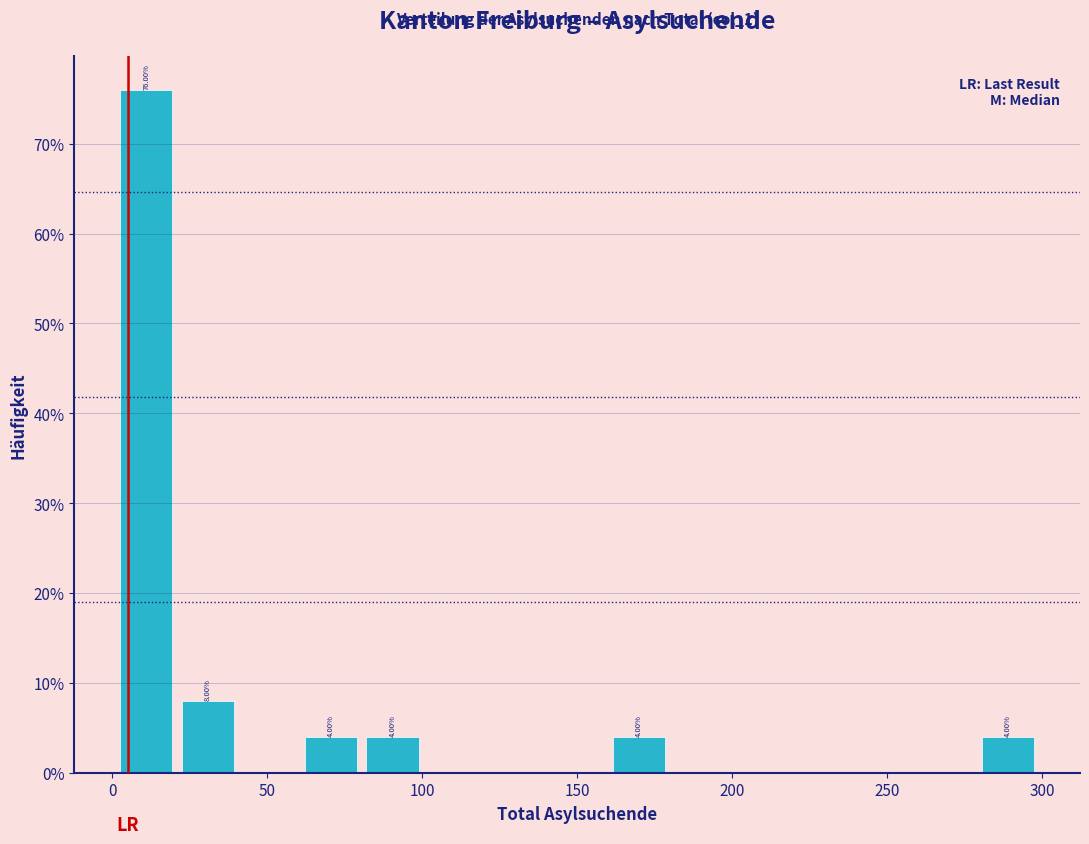

Around what value on the x-axis is the tallest bar? Give the approximate position of its centre, as read against the axis.

10